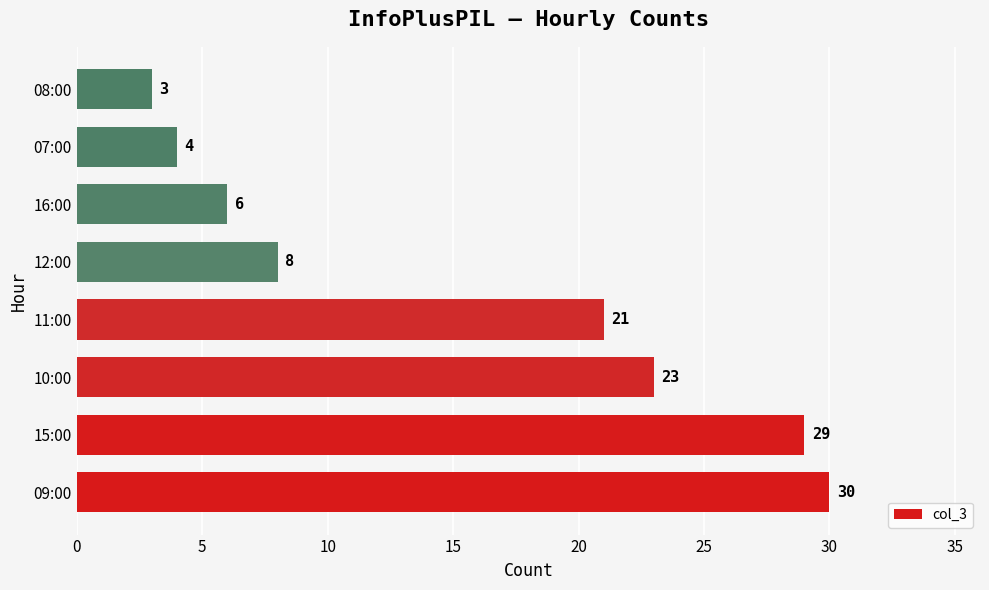

True or false: the data shows 3 at 12:00.

False